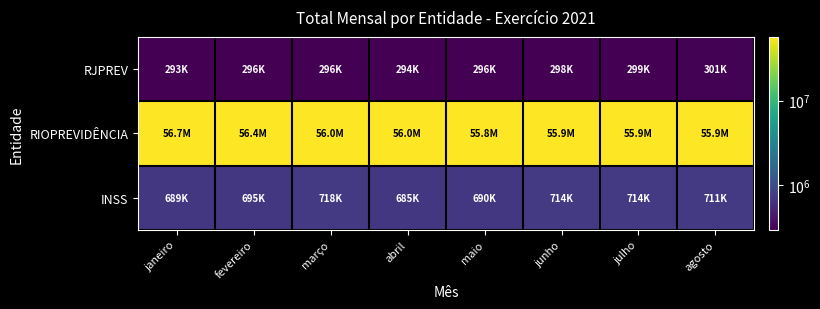

At which category is the sum across all series the highest?

janeiro